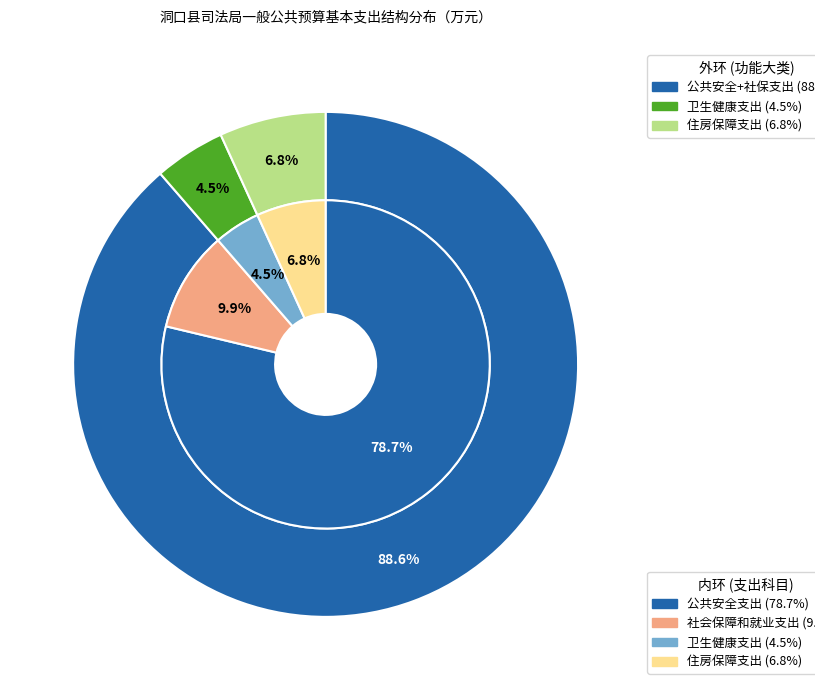

Is the sum of 卫生健康支出 and 住房保障支出 greater than half?

No